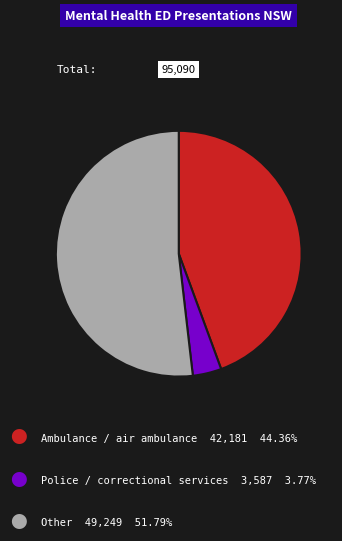

Is there any slice that represents more than half of the pie?

Yes